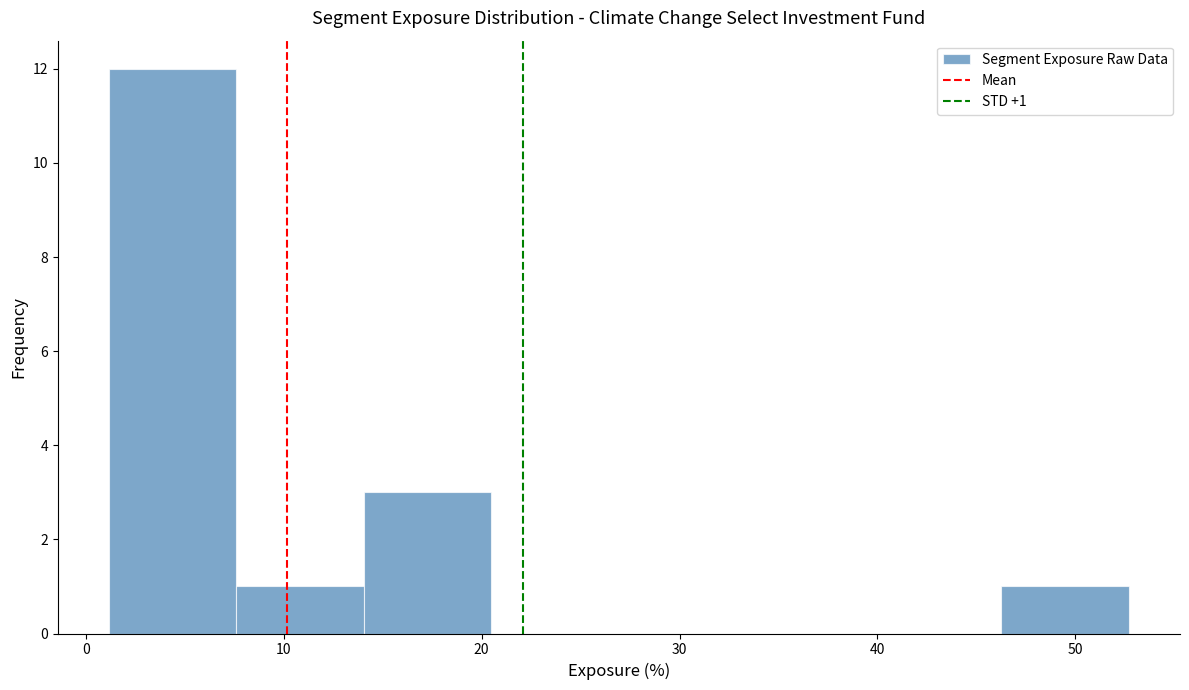

Which range on the x-axis has the tallest bar?

1 to 8